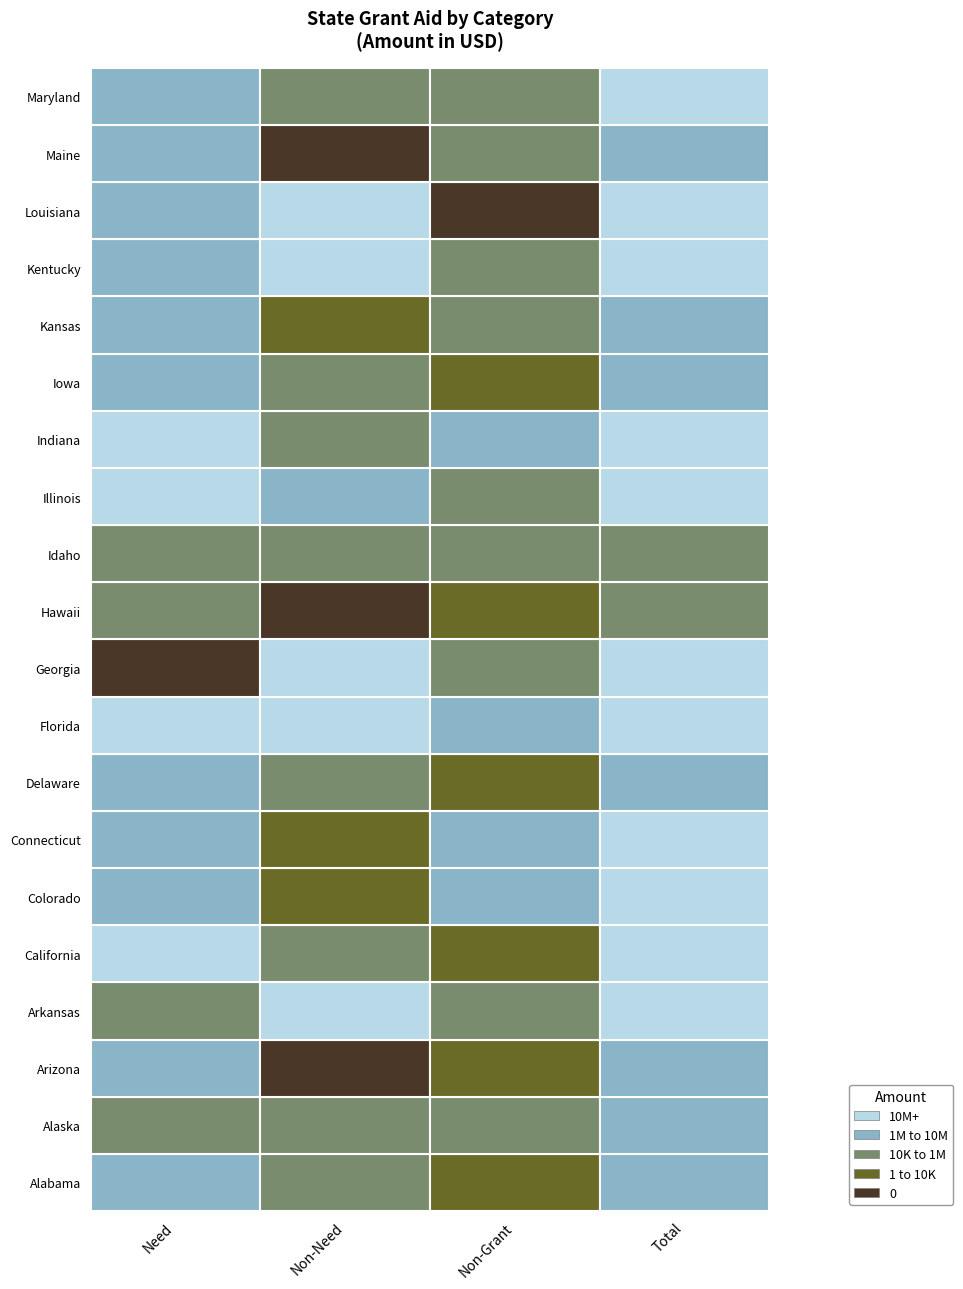

Is it true that need equals 151246972 at 8?

True